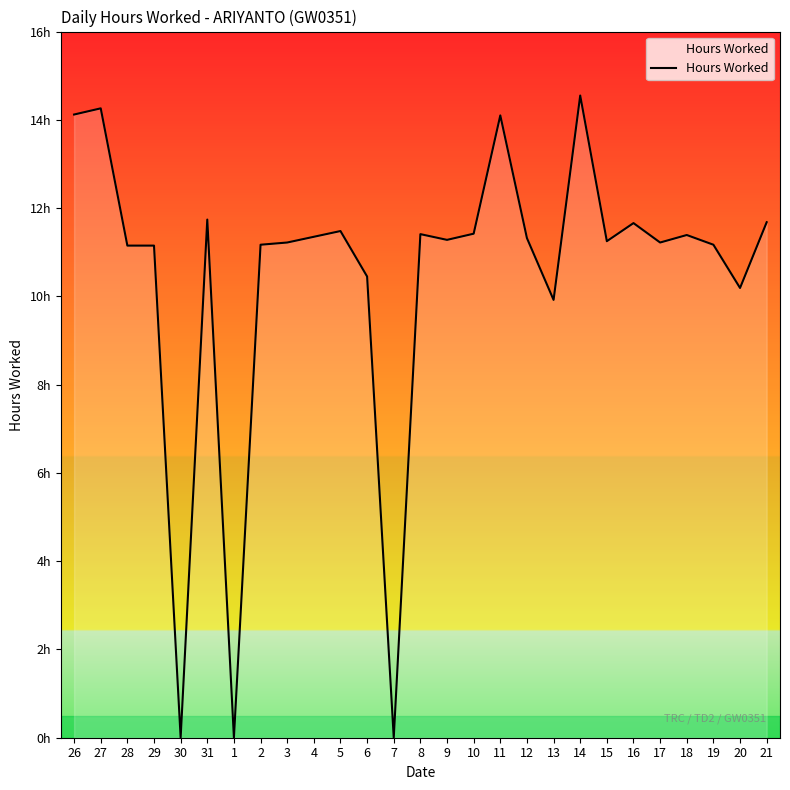

What is the difference between the maximum and minimum values?

14.6